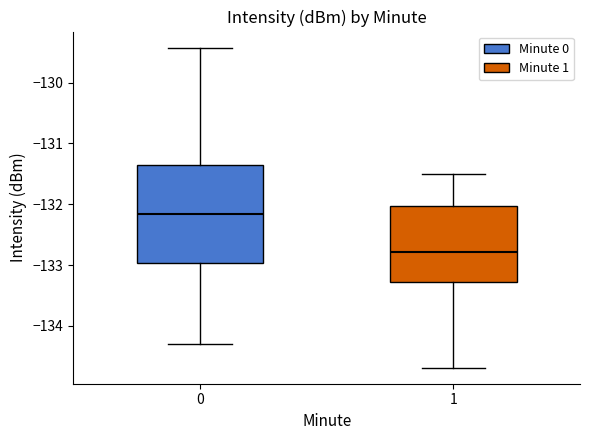

Which box has the lowest median line?

1